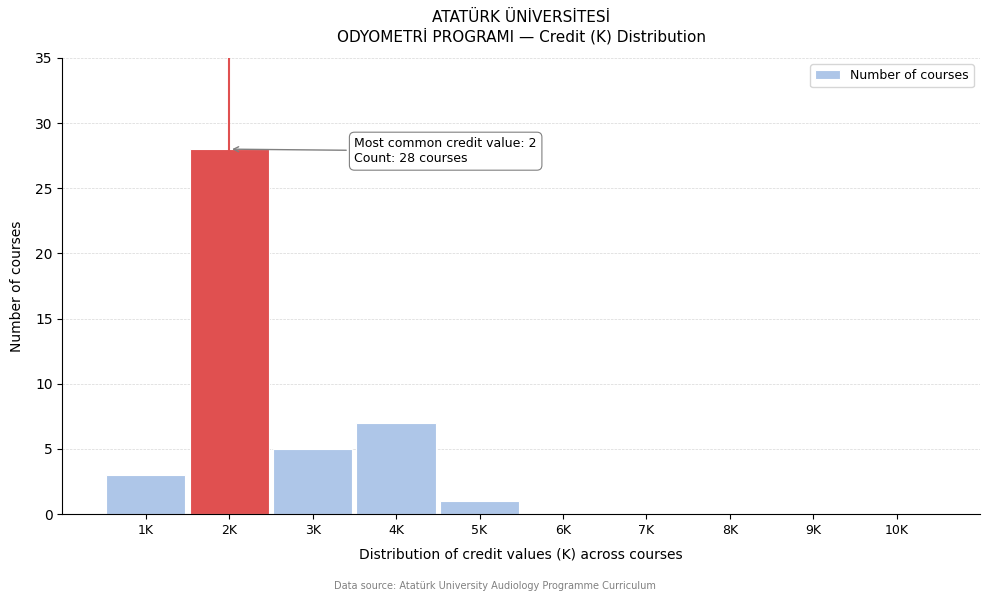

Reading left to right, transcribe all the data shown in this chart.

1K=3	2K=28	3K=5	4K=7	5K=1	6K=0	7K=0	8K=0	9K=0	10K=0